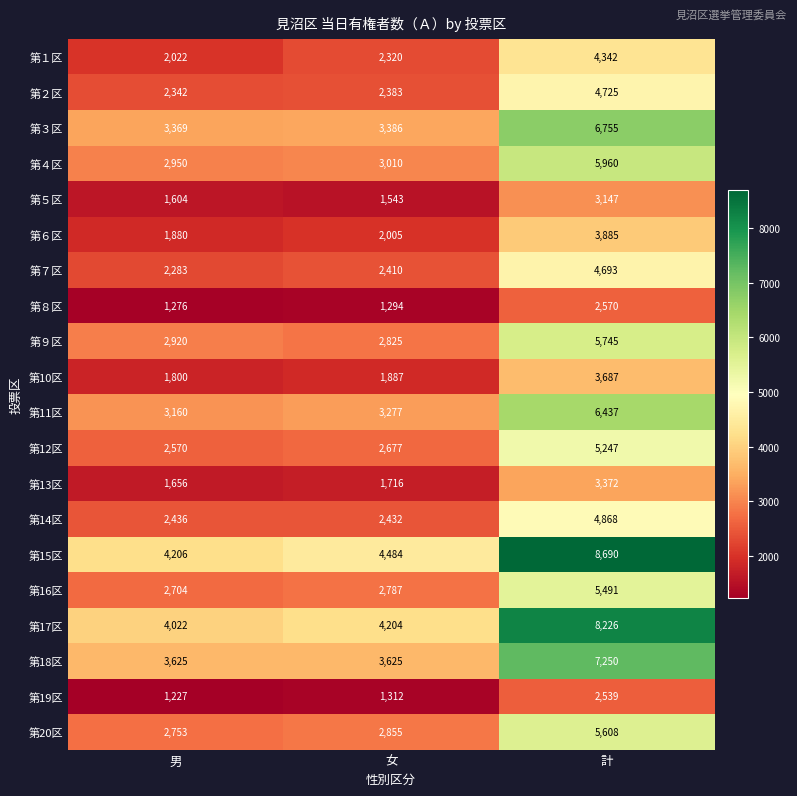

What is the difference between the 第５区 values at 女 and 計?

1604